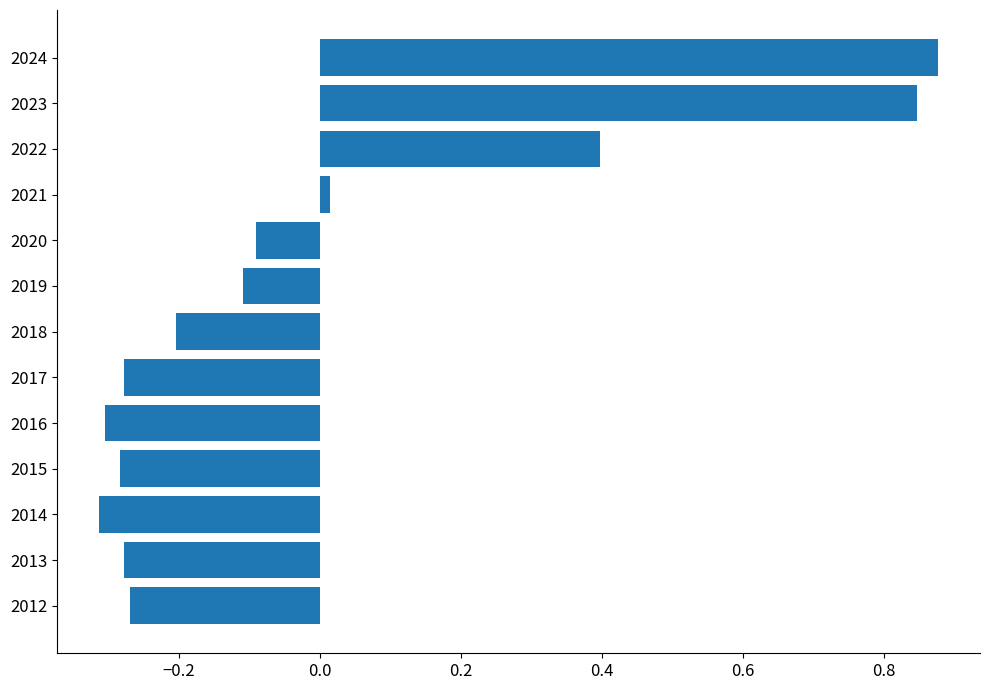

At which category does the chart reach its peak across all series?

2024